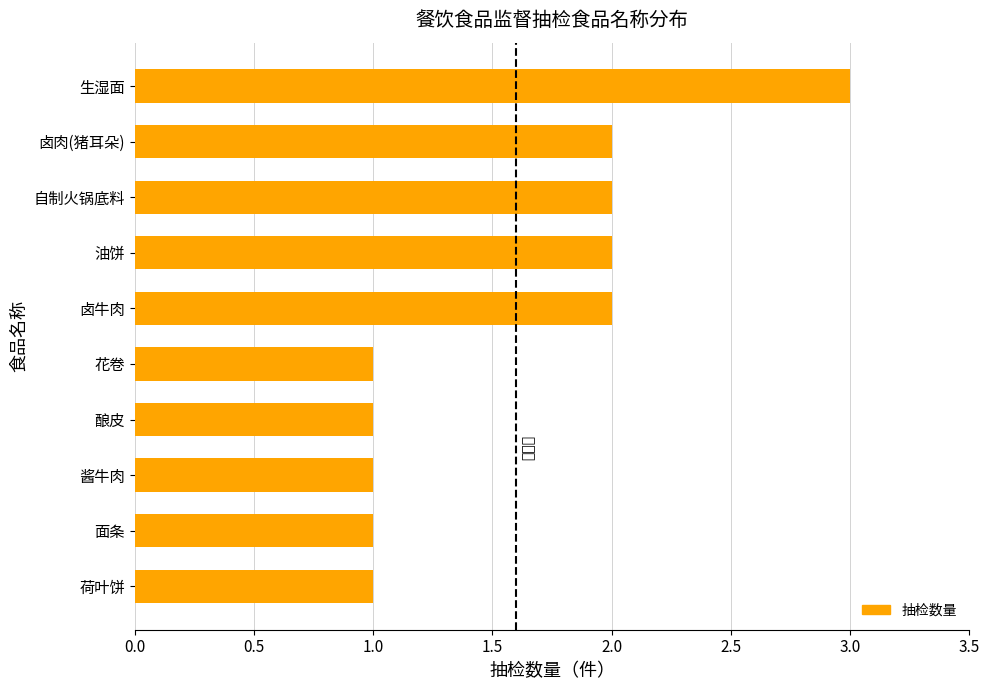

What is the change in value from 酿皮 to 卤肉(猪耳朵)?

+1